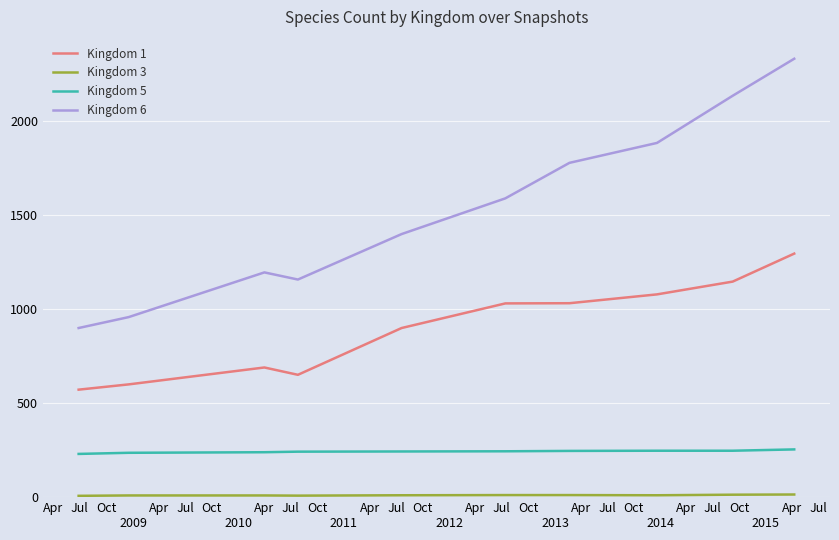

Which series has the widest spread of values?

Kingdom 6